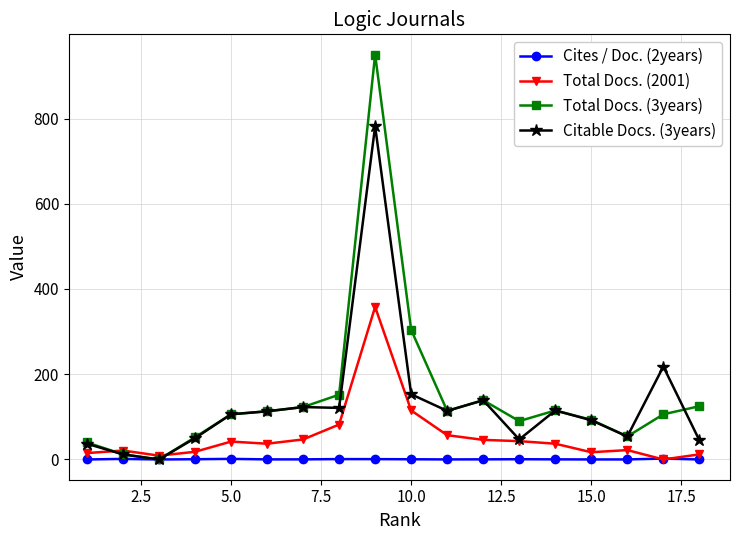

Which series has the largest range (max minus min)?

Total Docs. (3years)